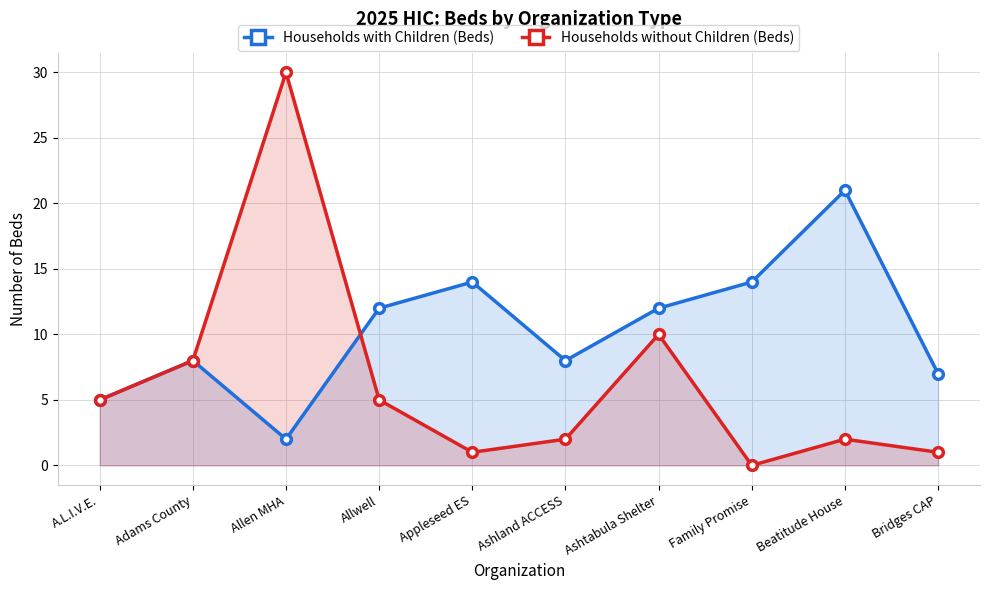

Is it true that Households with Children (Beds) equals 21 at Beatitude House?

True